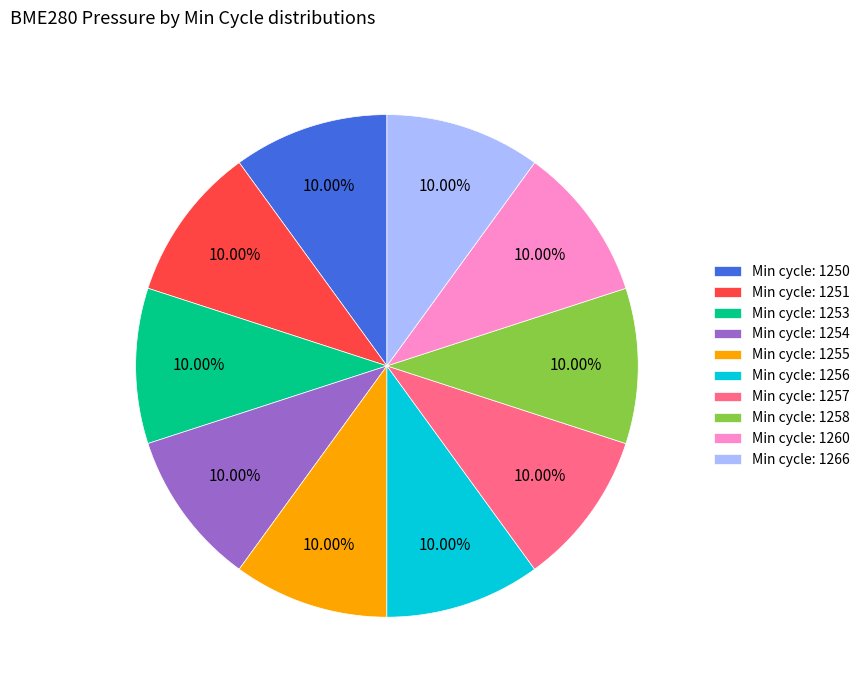

Does Min cycle: 1250 represent more than half of the total?

No